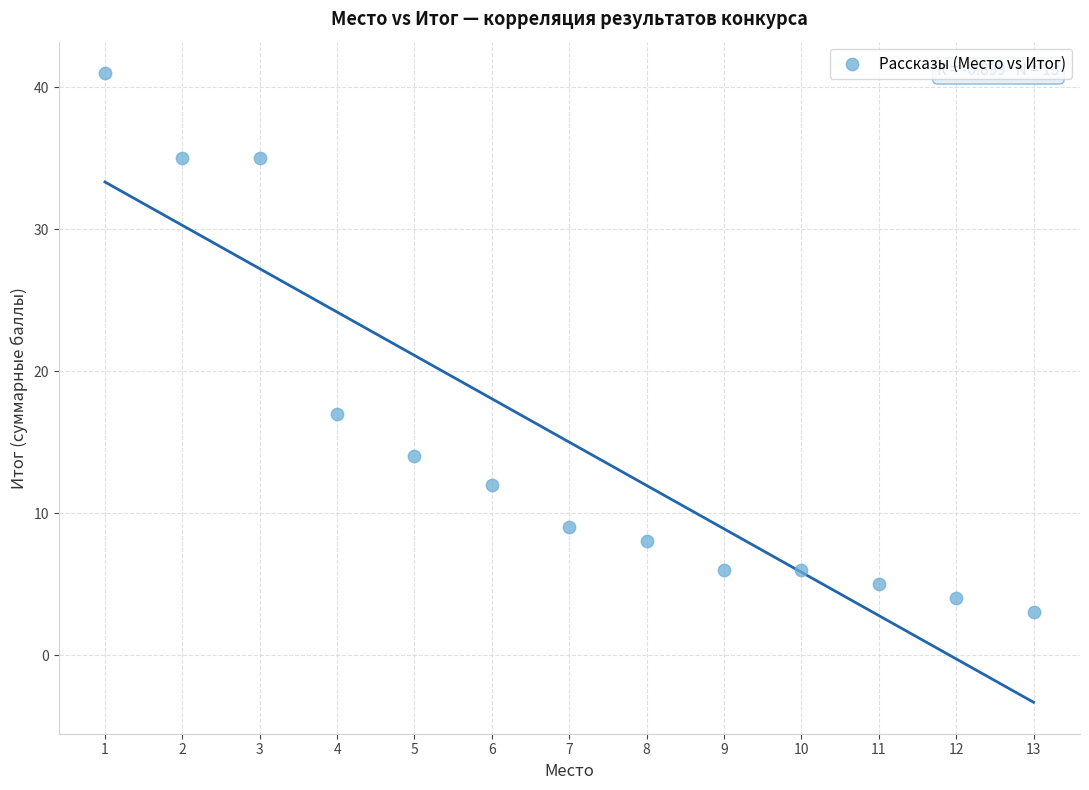

What is the range of X values (max minus min)?

12